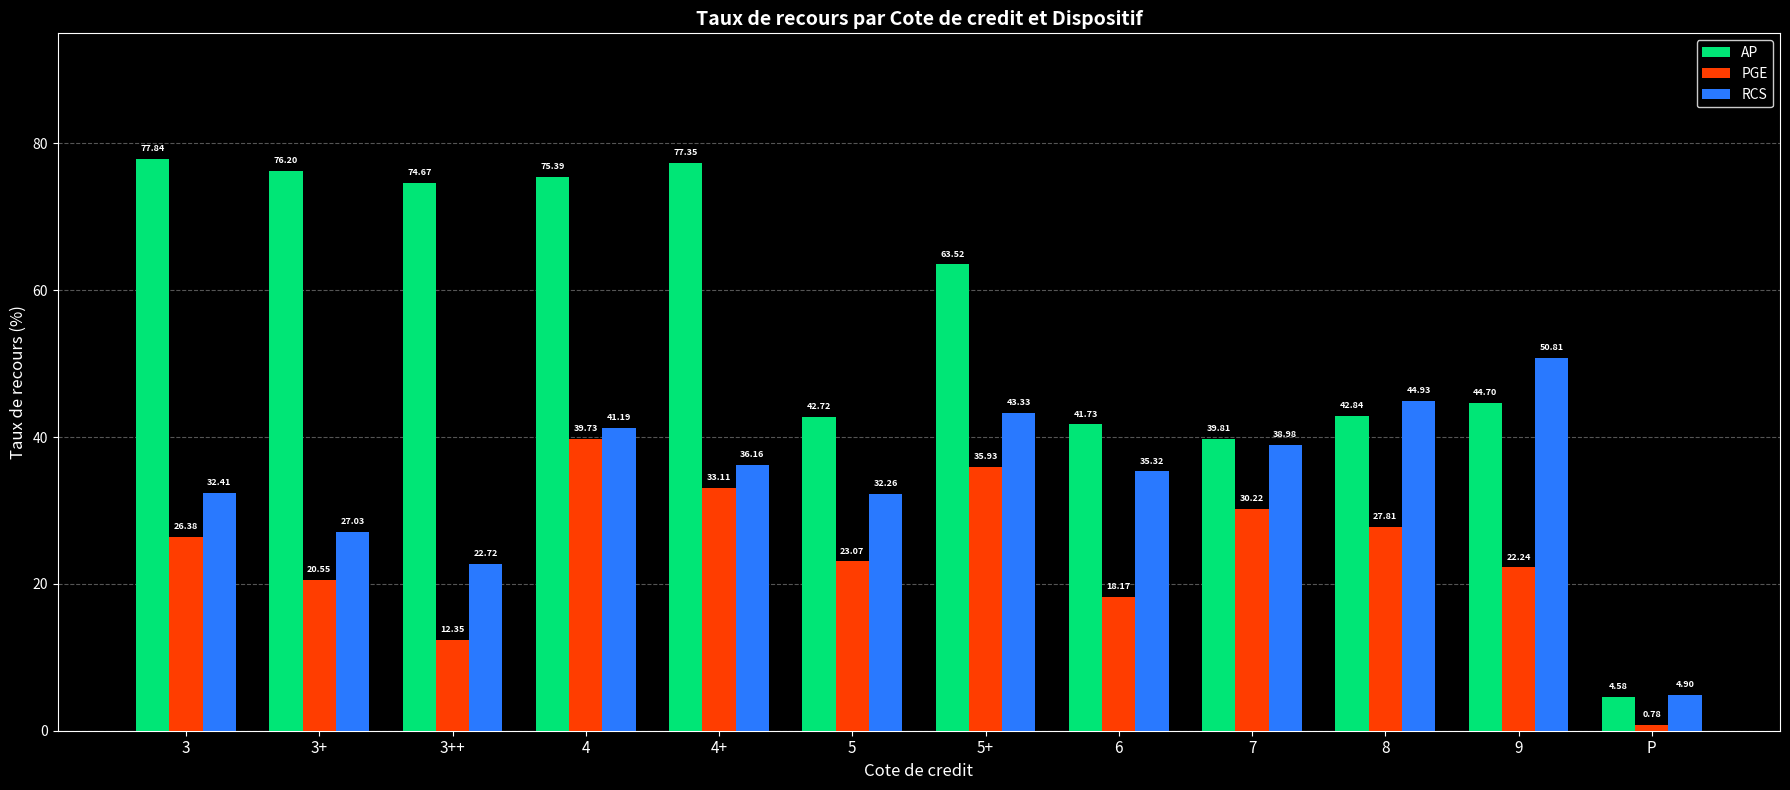

Rank the series by their maximum value, from lowest to highest.

PGE, RCS, AP